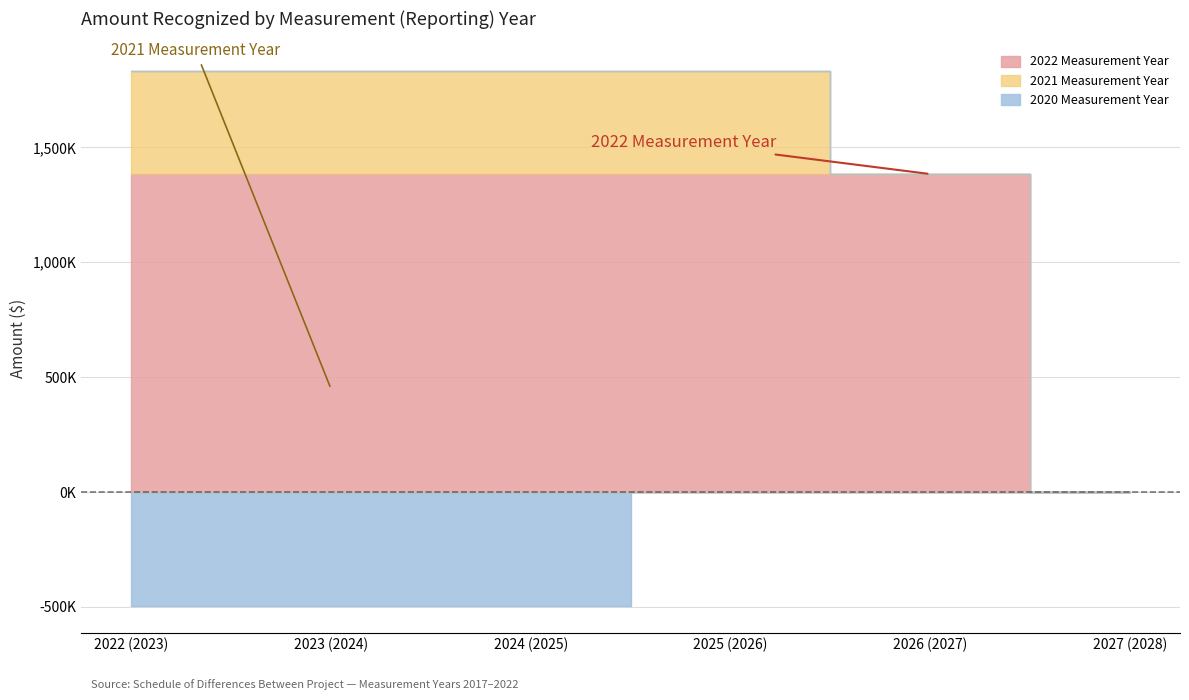

Is the value of 2022 Measurement Year at 2027 (2028) greater than the value of 2020 Measurement Year at 2026 (2027)?

No